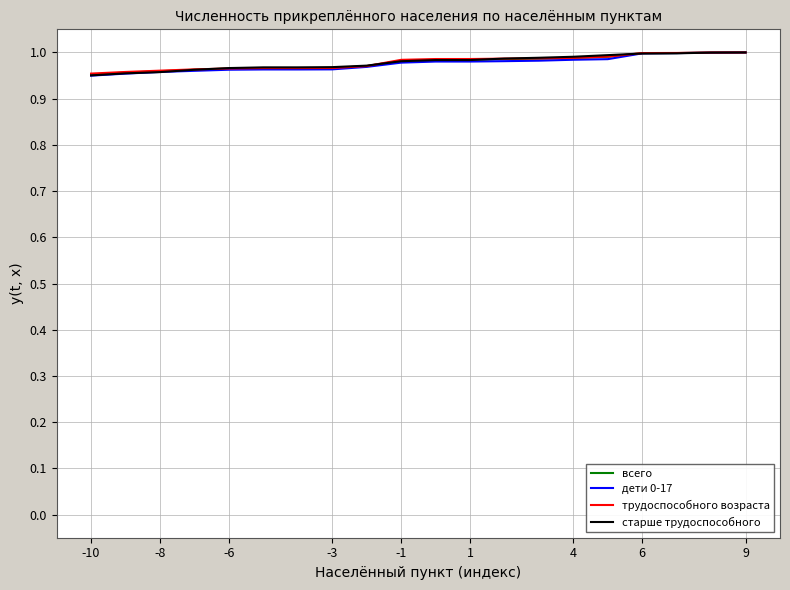

Which series has the largest total across all categories?

трудоспособного возраста